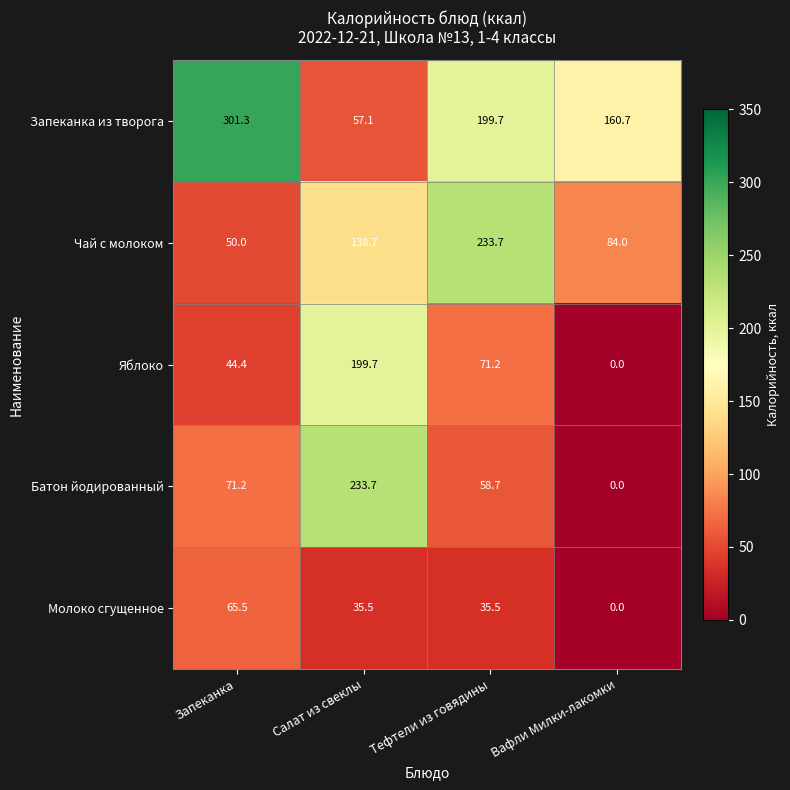

Which series has the largest total across all categories?

Запеканка из творога